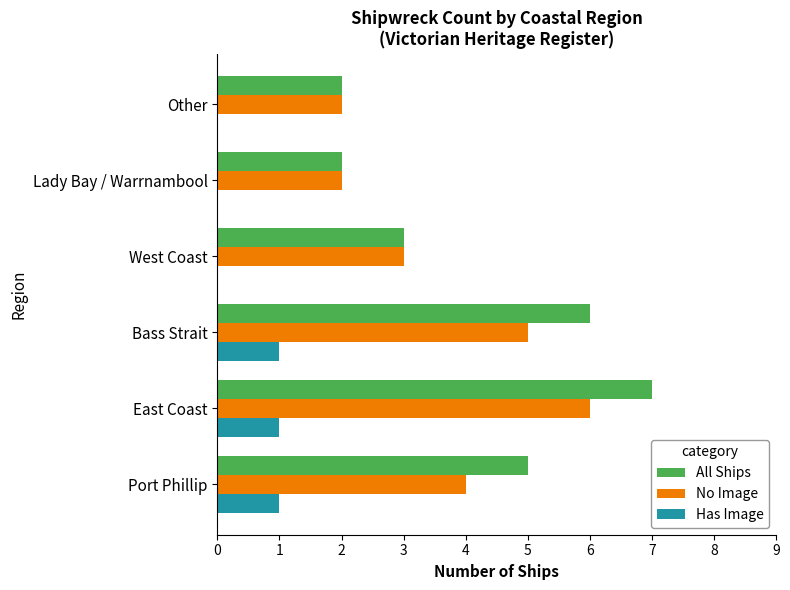

At which category is the sum across all series the highest?

East Coast